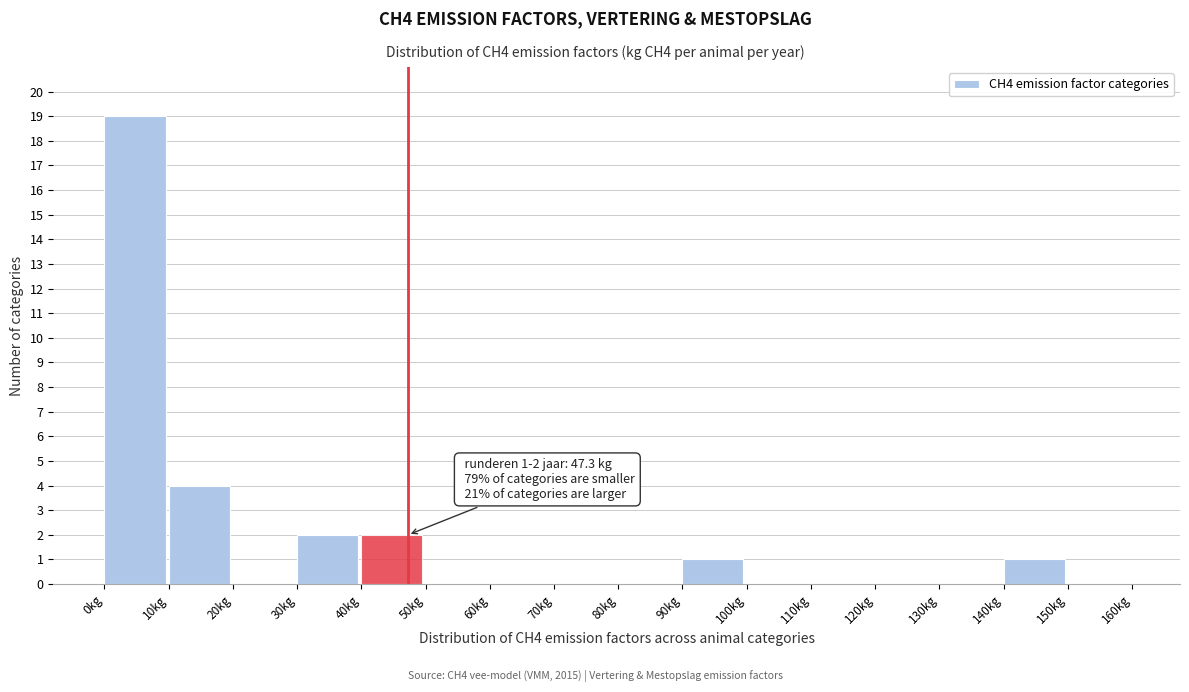

Over which range of the x-axis is the bar tallest?

0 to 10